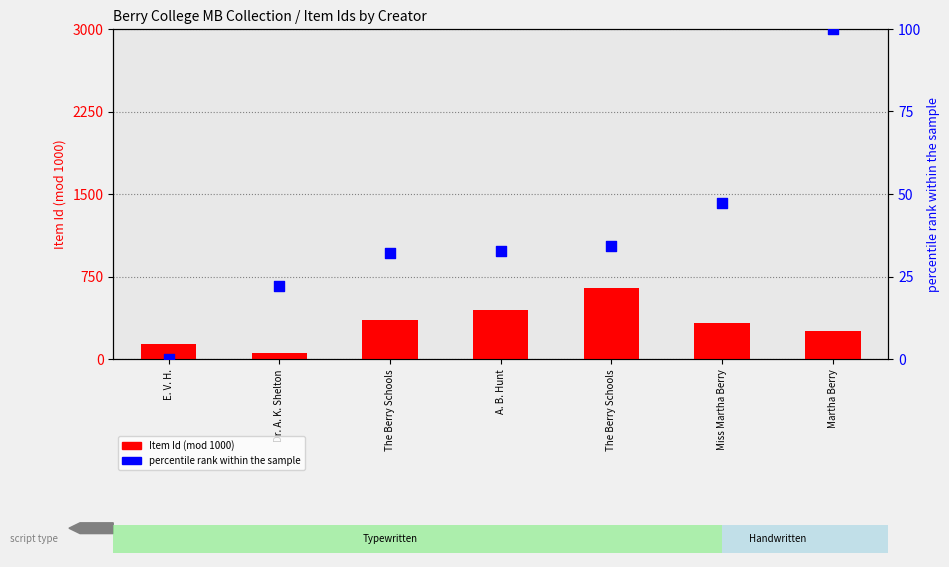

Which series has the largest total across all categories?

Item Id (mod 1000)